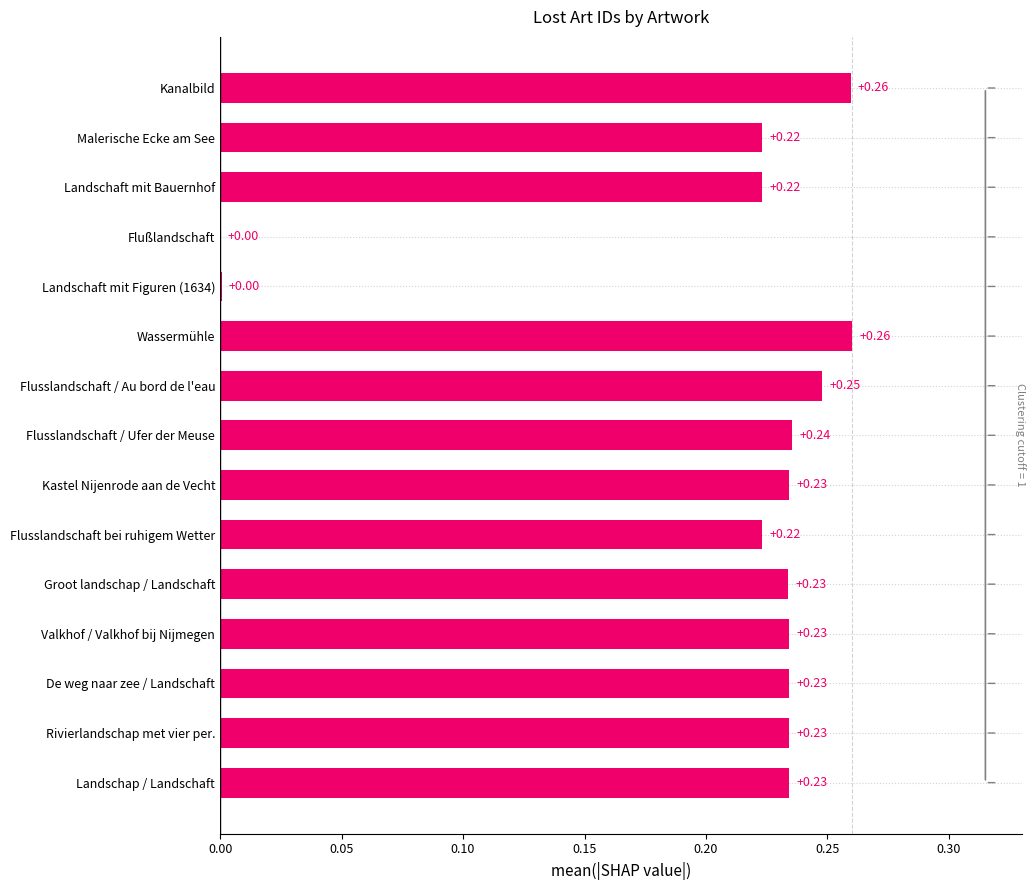

What is the sum of all values?

3.1